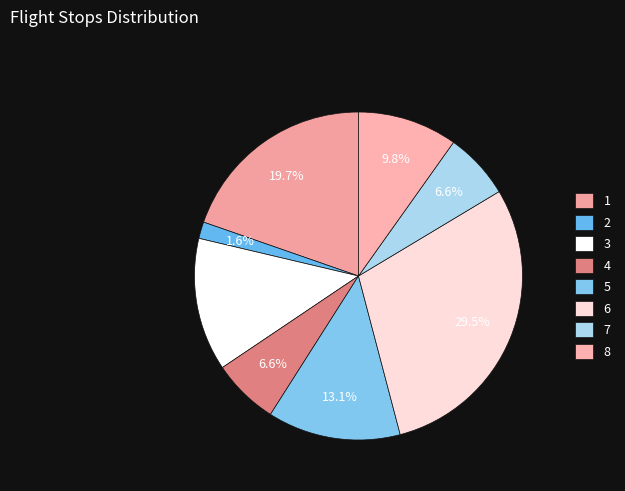

Count the number of slices in the pie.

8